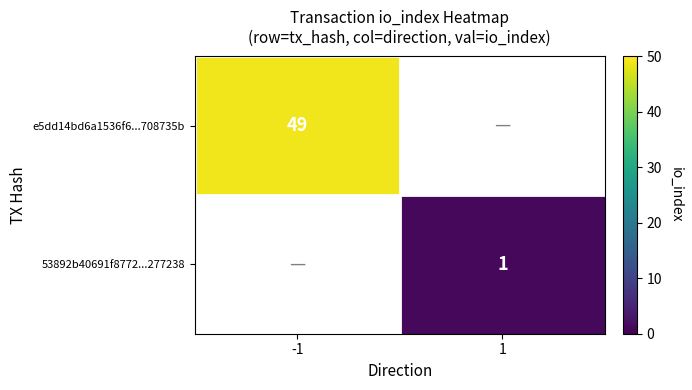

The value of e5dd14bd6a1536f6...708735b at -1 is 49. True or false?

True